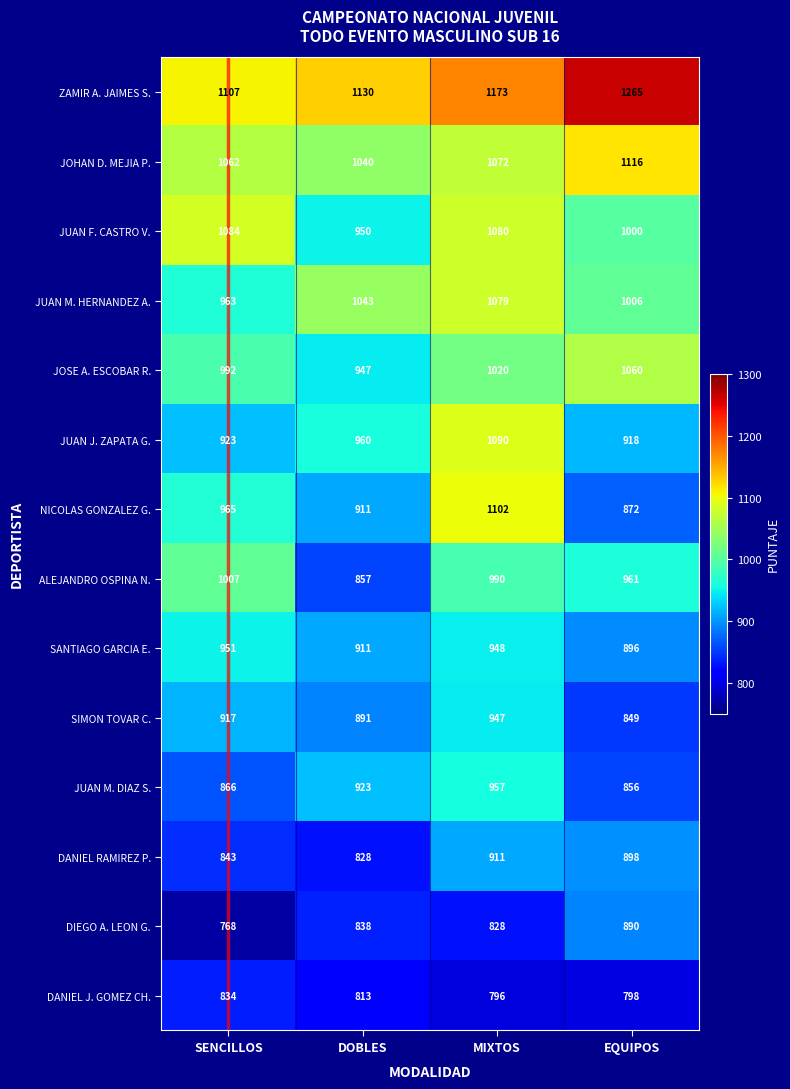

At which category is the sum across all series the highest?

MIXTOS